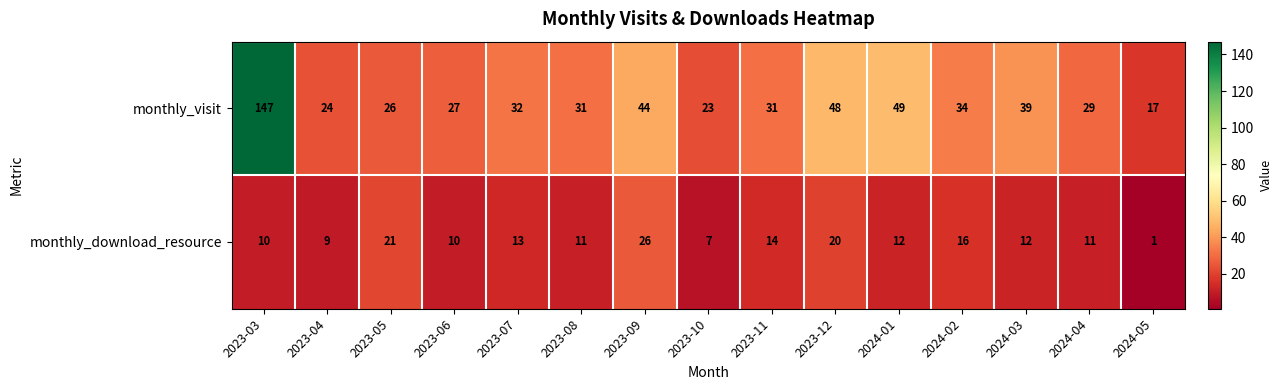

Which series has the largest range (max minus min)?

monthly_visit